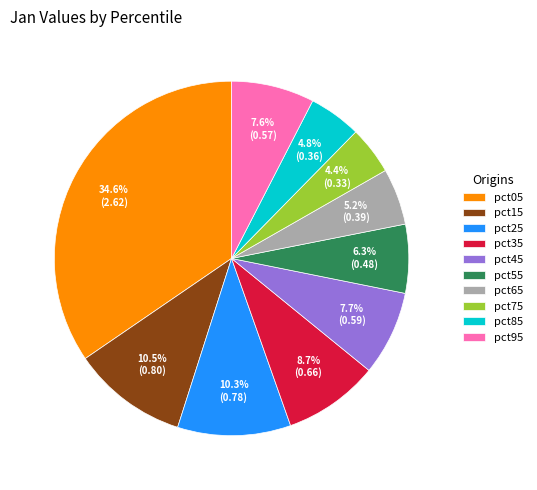

Combined, do pct75 and pct65 account for over 50%?

No